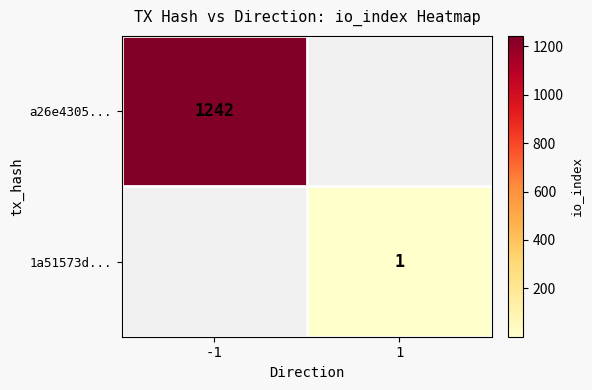

The 1a51573d... series shows 0 at 1. True or false?

False